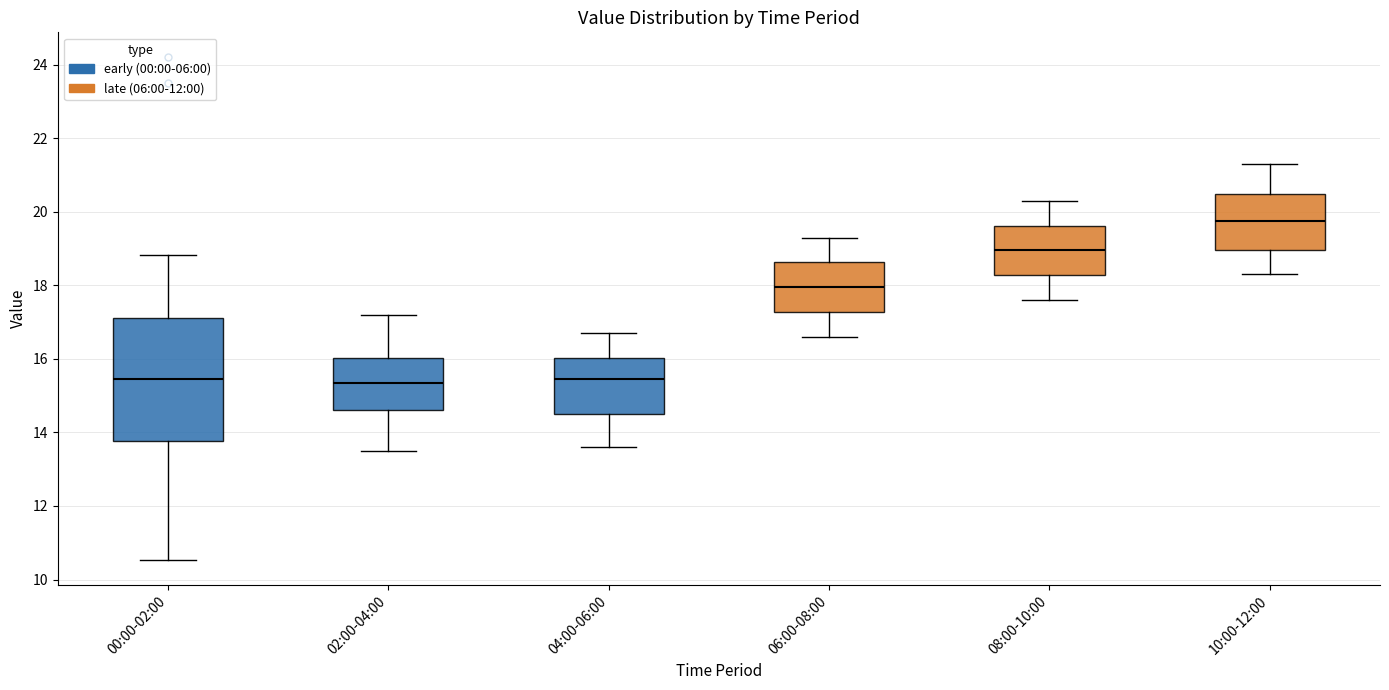

Reading left to right, transcribe this box plot: for each box, give where its median line is, the range the box spans, and where its two whiskers end, as read against the y-axis. The values are not printed on the chart, so give them approximately, as read against the axis.

00:00-02:00: median 15.4, box 13.8 to 17.2, whiskers 10.6 to 18.8
02:00-04:00: median 15.4, box 14.6 to 16.0, whiskers 13.6 to 17.2
04:00-06:00: median 15.4, box 14.6 to 16.0, whiskers 13.6 to 16.8
06:00-08:00: median 18.0, box 17.2 to 18.6, whiskers 16.6 to 19.4
08:00-10:00: median 19.0, box 18.2 to 19.6, whiskers 17.6 to 20.4
10:00-12:00: median 19.8, box 19.0 to 20.4, whiskers 18.4 to 21.4